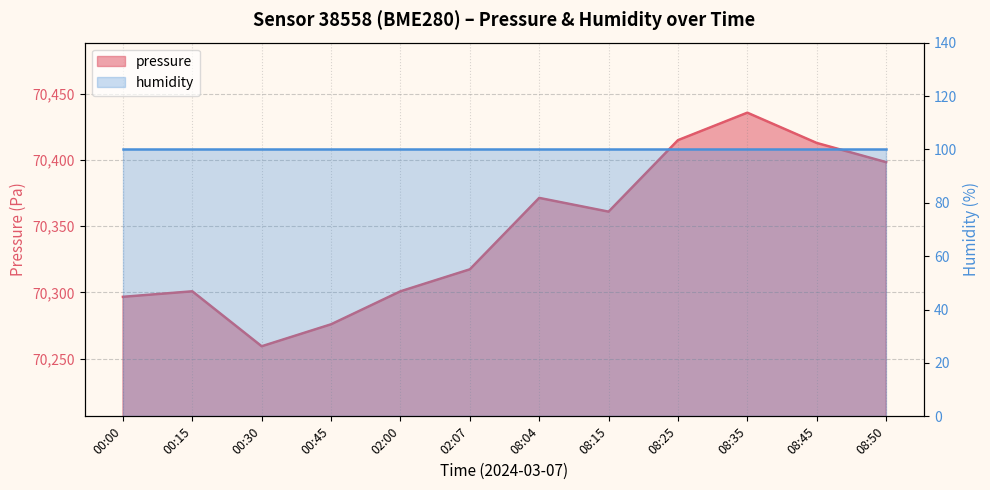

Rank the categories by value from lowest to highest.

00:30, 00:45, 00:00, 00:15, 02:00, 02:07, 08:15, 08:04, 08:50, 08:45, 08:25, 08:35